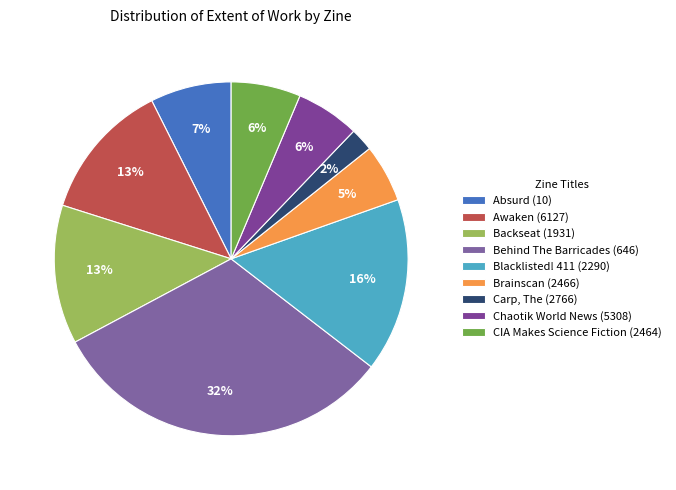

Is it true that Backseat (1931) is 13% of the pie?

True